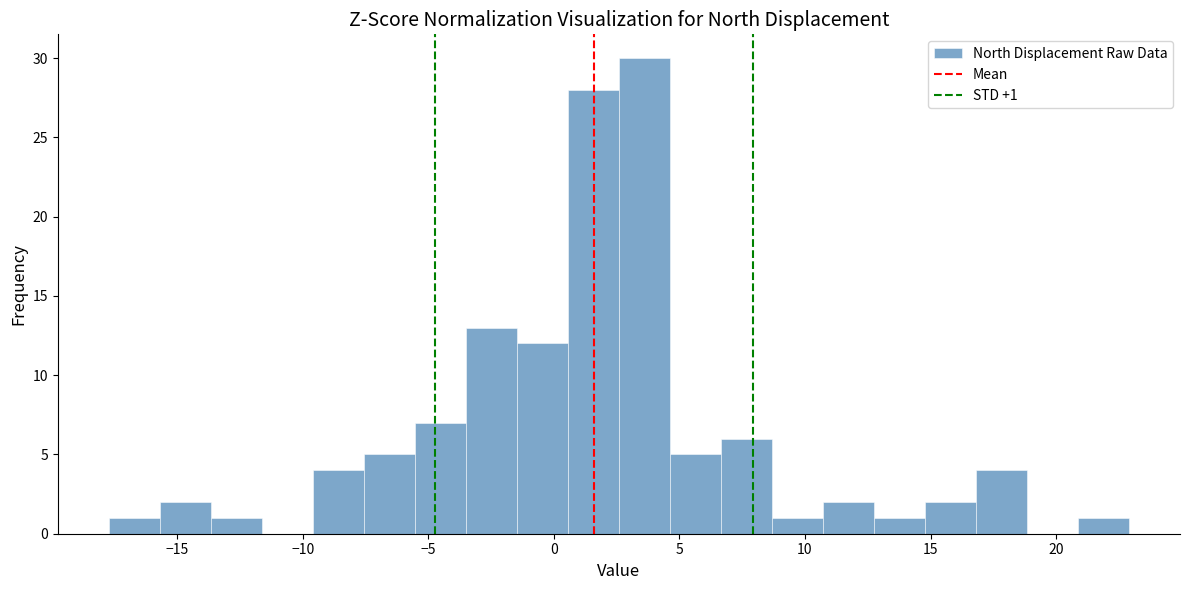

Which range on the x-axis has the tallest bar?

2.5 to 4.5